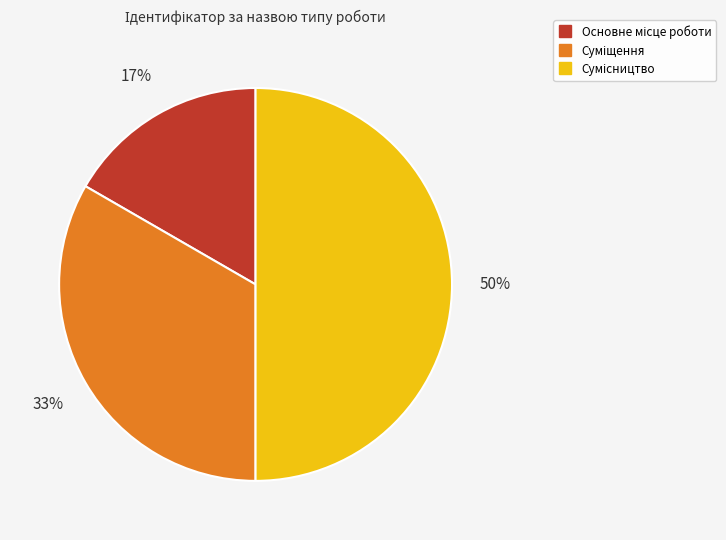

How many segments does this pie chart have?

3